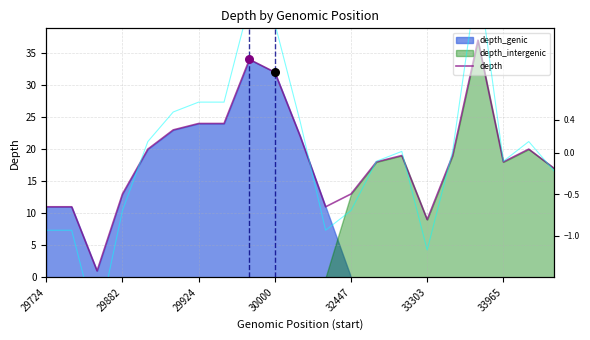

Is the value of norm depth at 7 greater than the value of depth at 14?

No